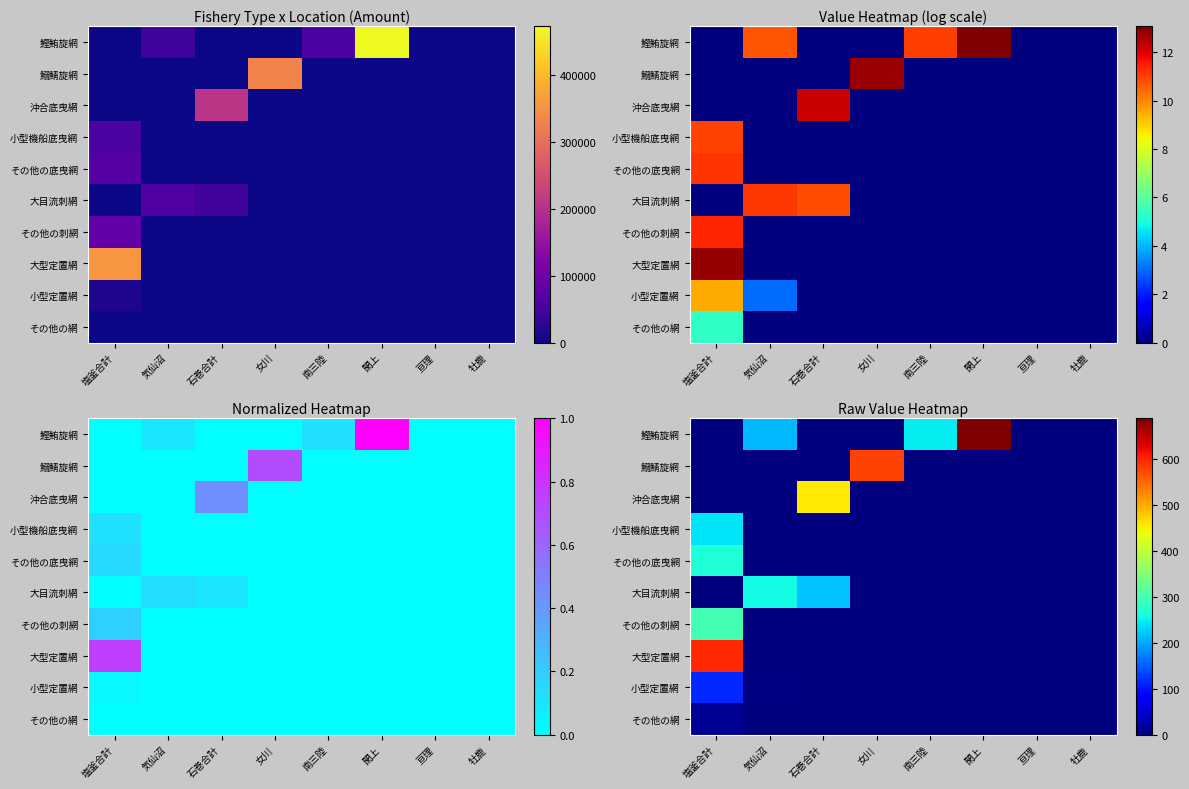

At which category is the sum across all series the highest?

塩釜合計